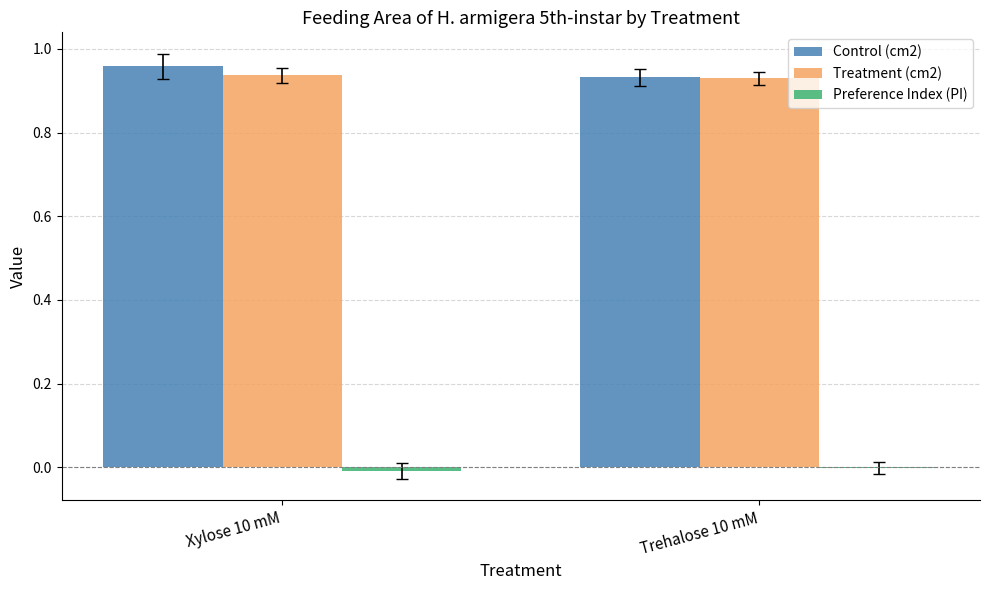

What is the sum of all Treatment (cm2) values?

1.9